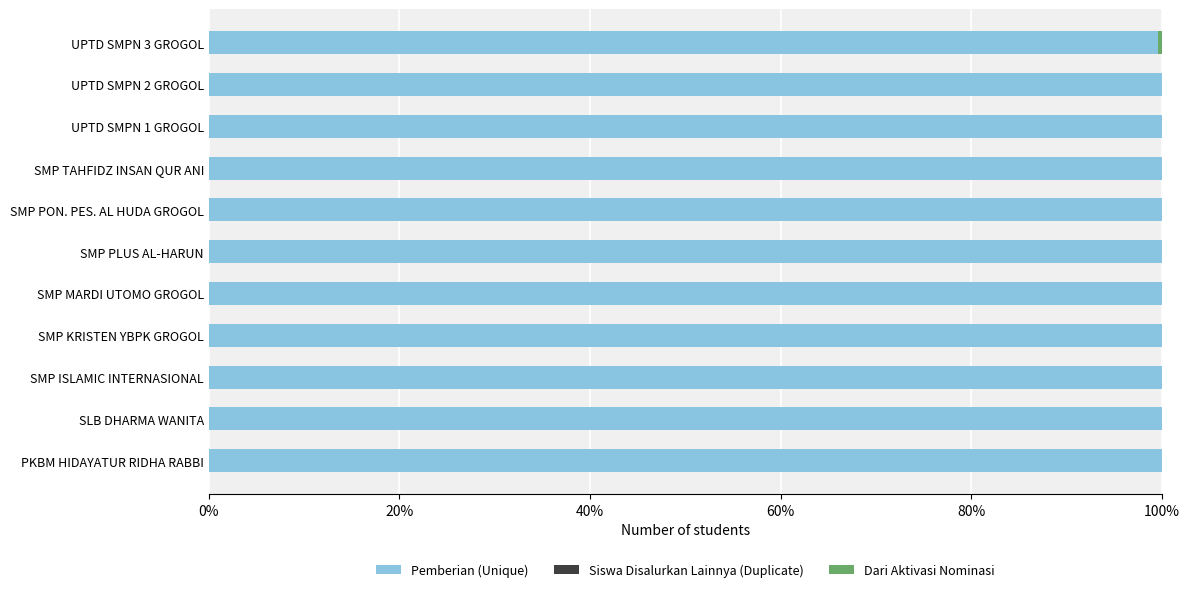

What are all the series names shown in the legend?

Pemberian (Unique), Siswa Disalurkan Lainnya (Duplicate), Dari Aktivasi Nominasi